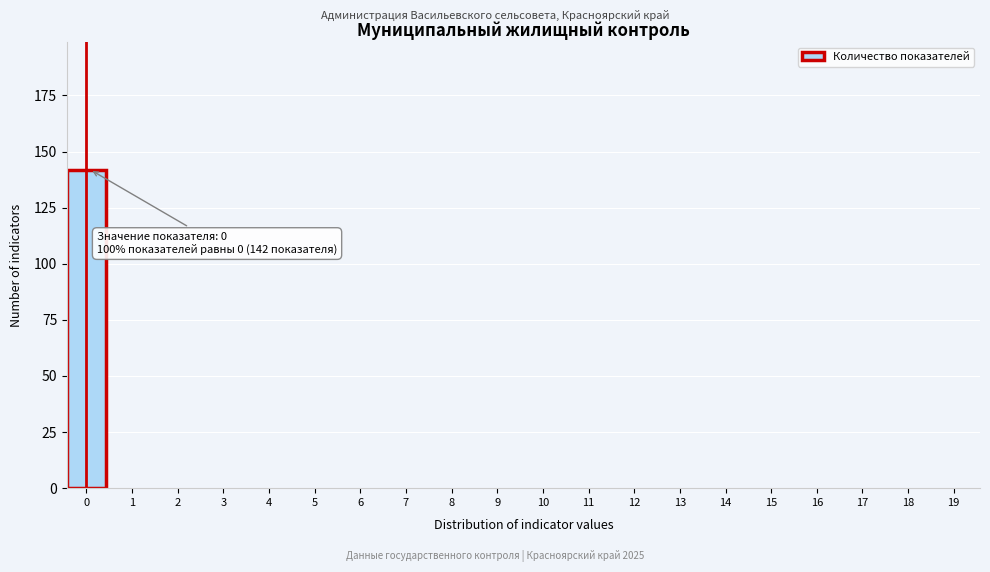

Reading right to left, transcribe all the data shown in this chart.

19=0	18=0	17=0	16=0	15=0	14=0	13=0	12=0	11=0	10=0	9=0	8=0	7=0	6=0	5=0	4=0	3=0	2=0	1=0	0=142